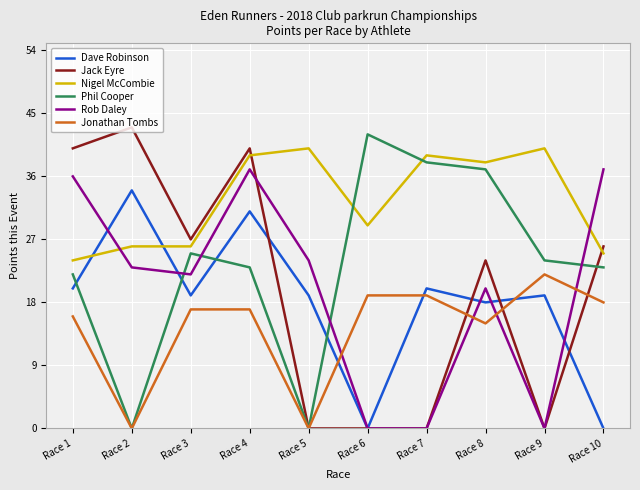

Which series ends up on top after the final intersection of Rob Daley and Jack Eyre?

Rob Daley